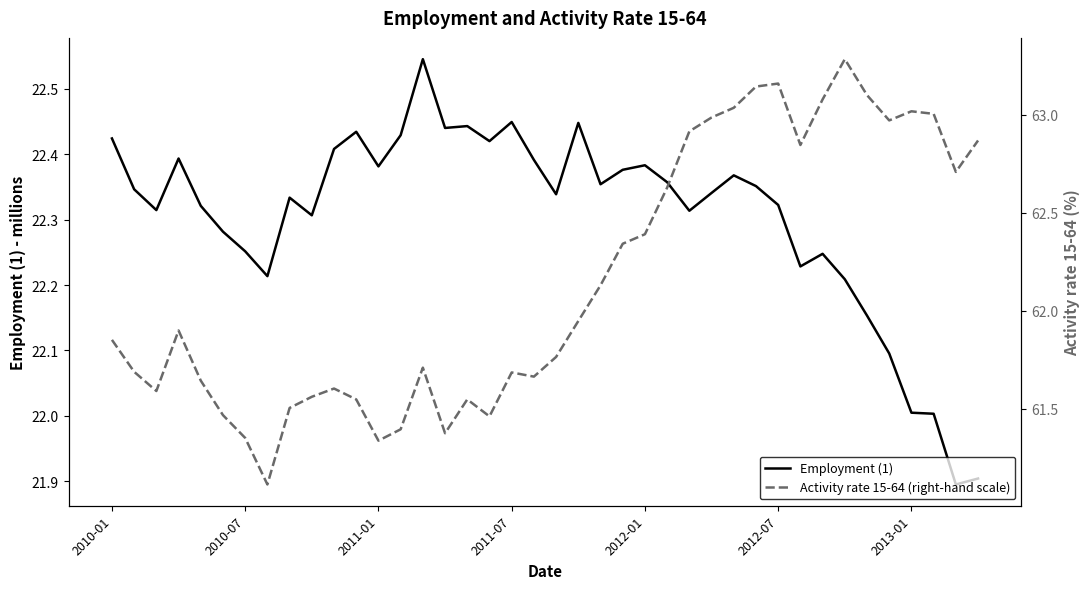

Which has a higher value, 9 or 35?

9